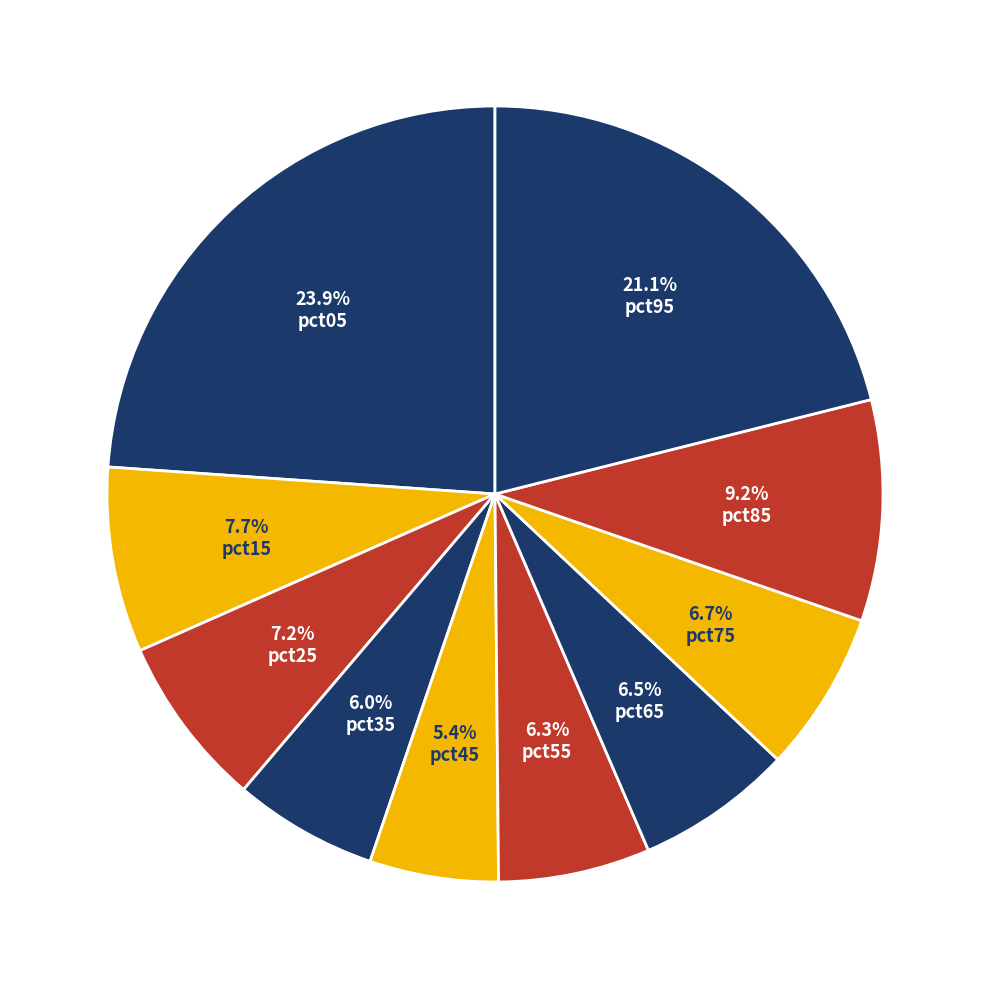

How many slices are in this pie chart?

10